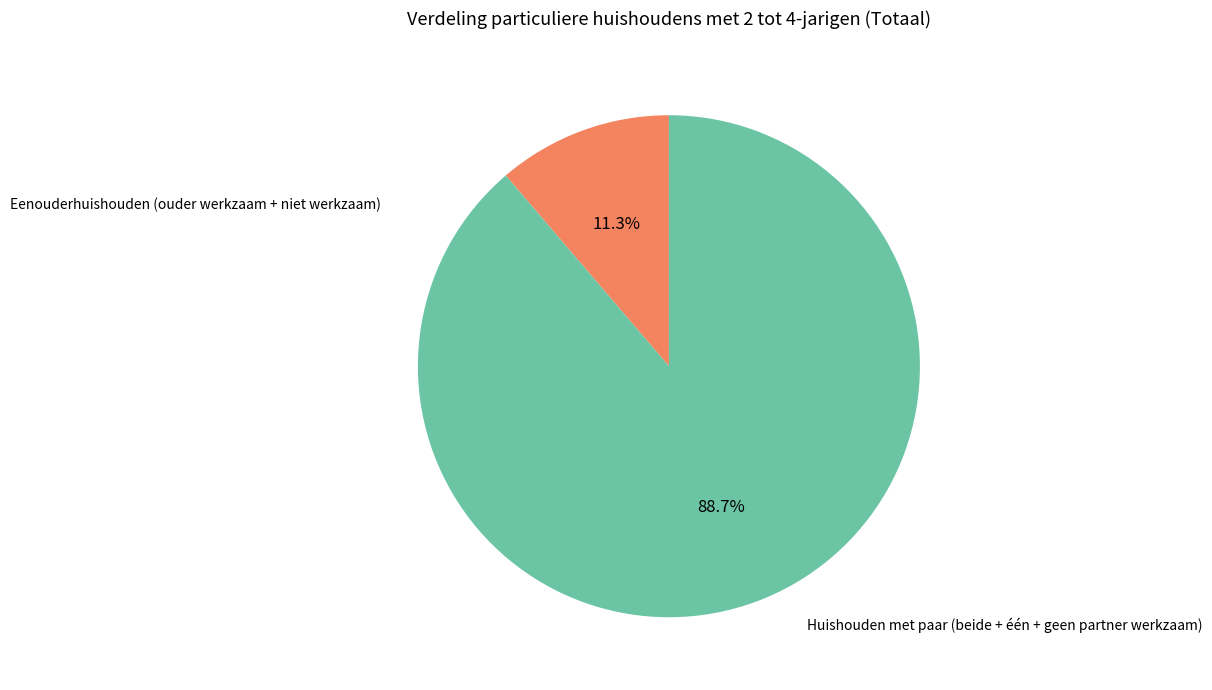

Is there any slice that represents more than half of the pie?

Yes